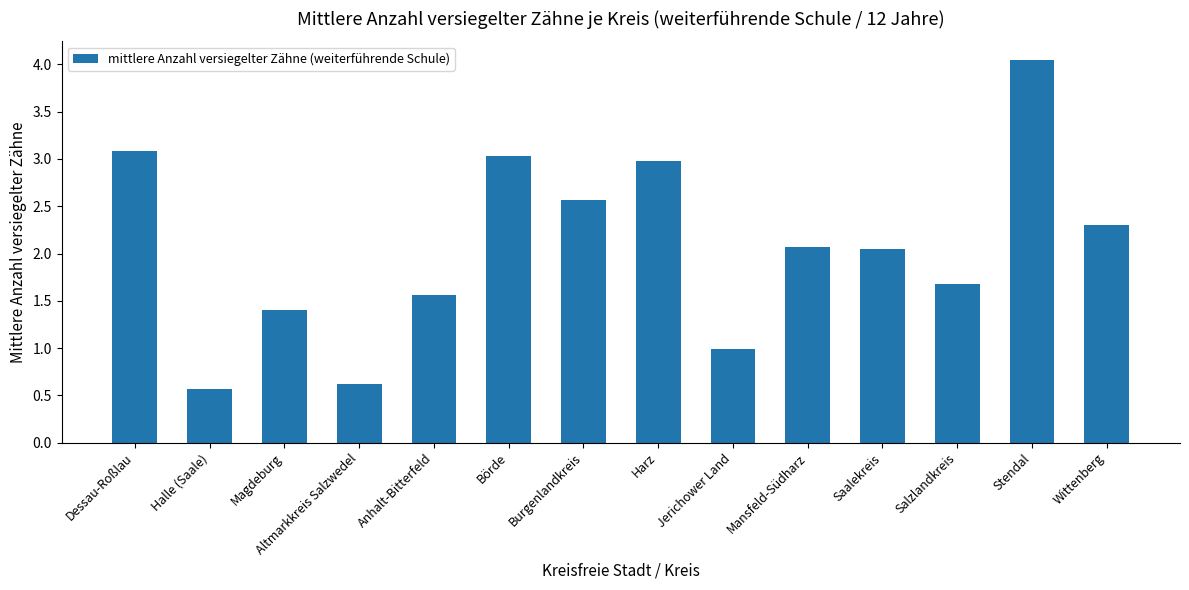

Which label corresponds to the largest value in the chart?

Stendal